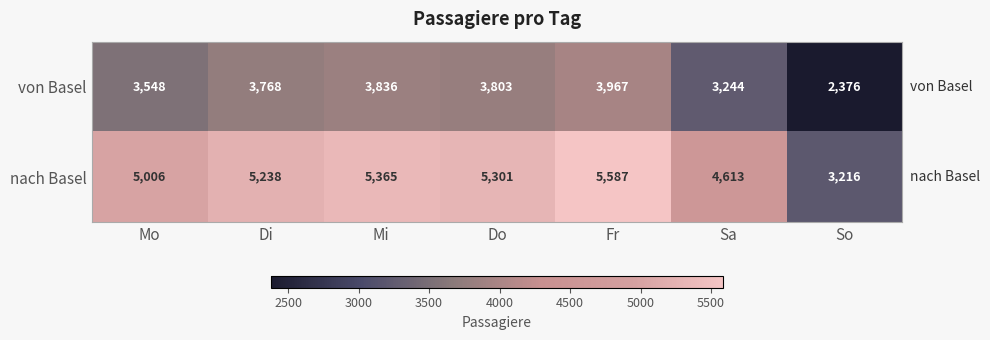

What is the difference between the highest and lowest values at Mo?

1458